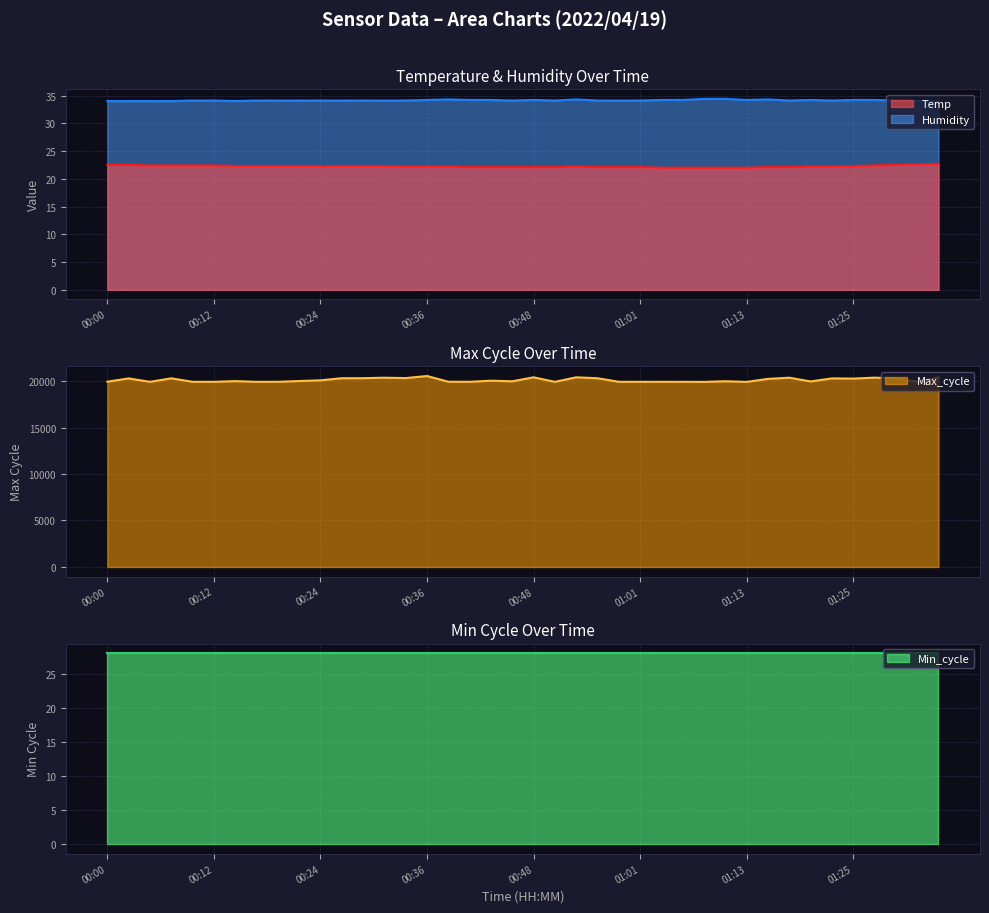

True or false: Humidity and Temp intersect in this chart.

False